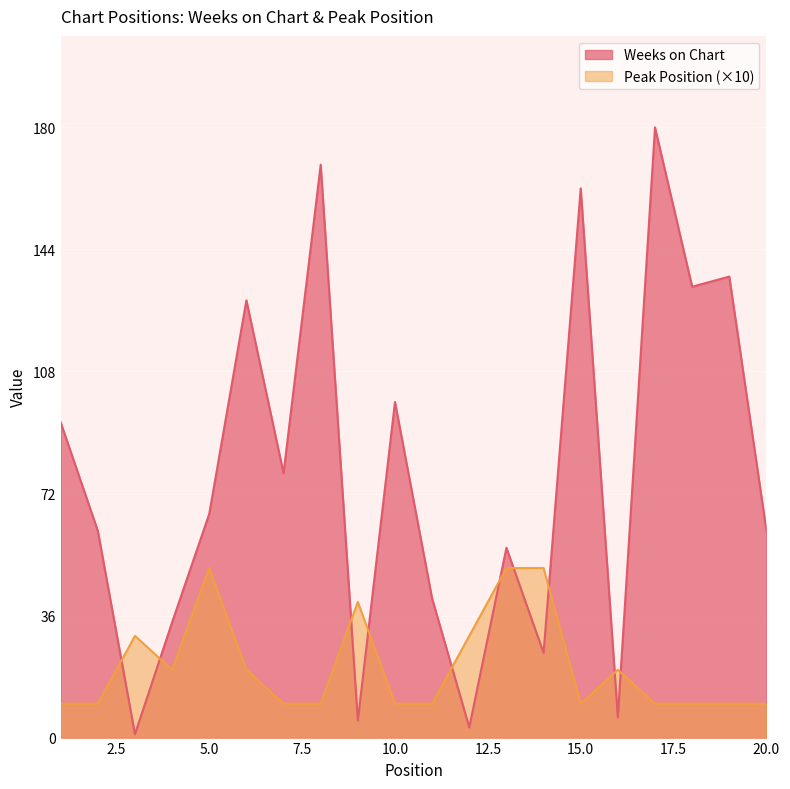

At 8, list the series in order from smallest to largest.

Peak Position, Weeks on Chart